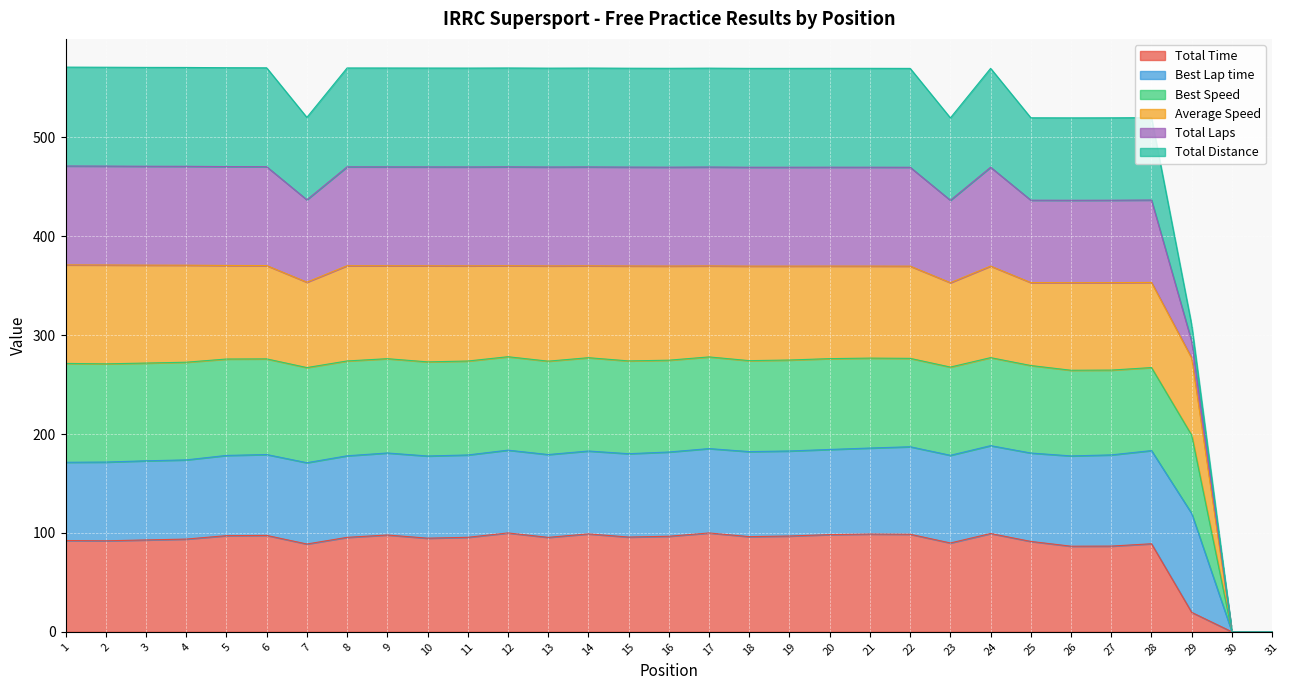

True or false: Total Time has a value of 89.1 at 28.

True